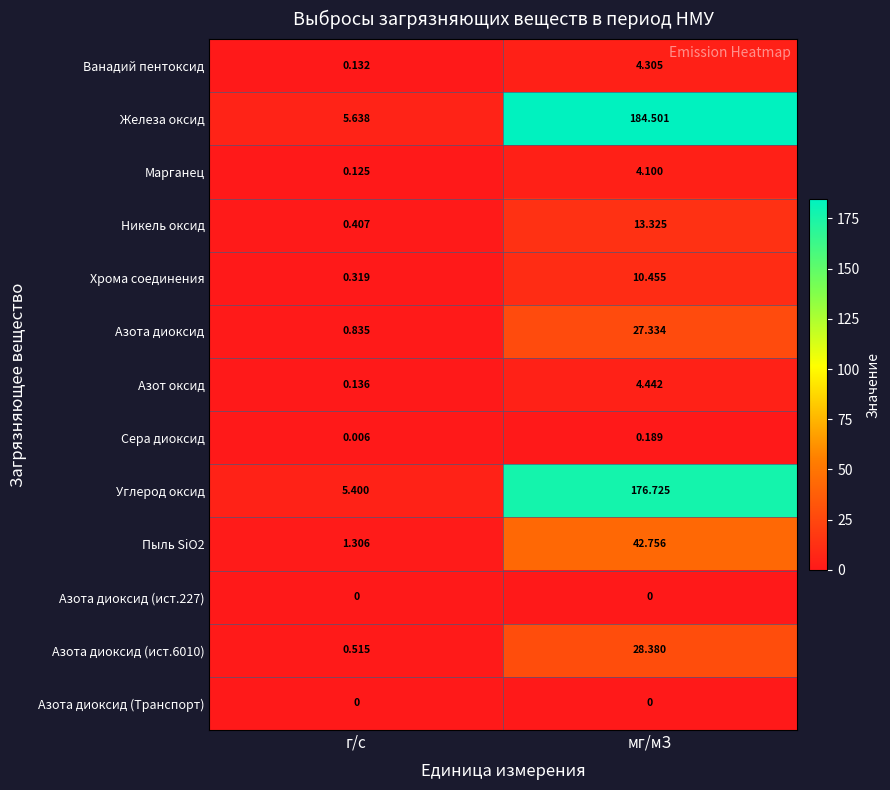

Which series has the largest total across all categories?

Железа оксид